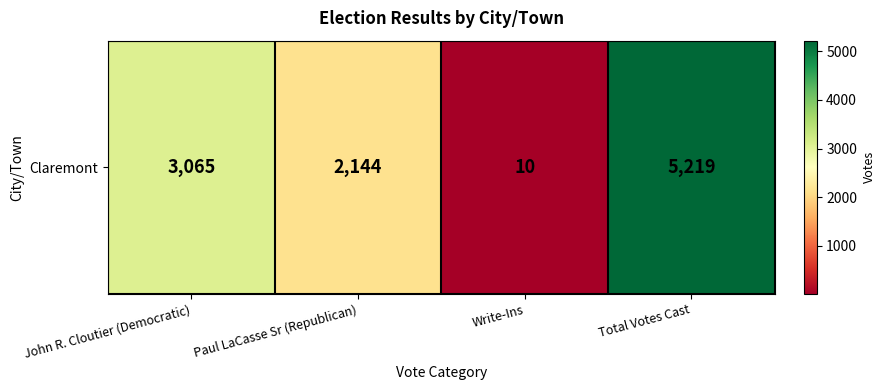

At which label is the value closest to 2614?

John R. Cloutier (Democratic)